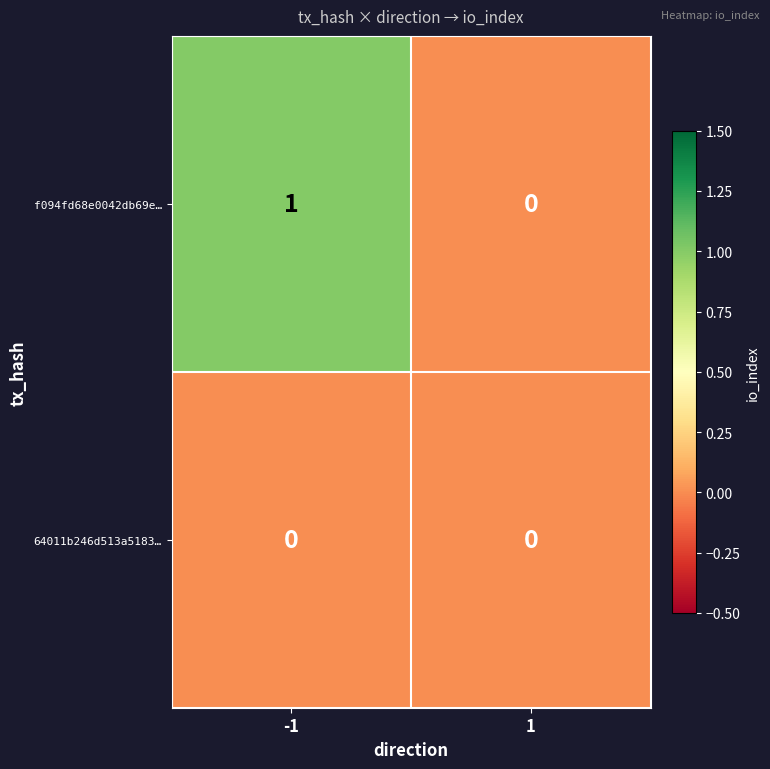

The value of 64011b246d513a5183… at -1 is 0. True or false?

True